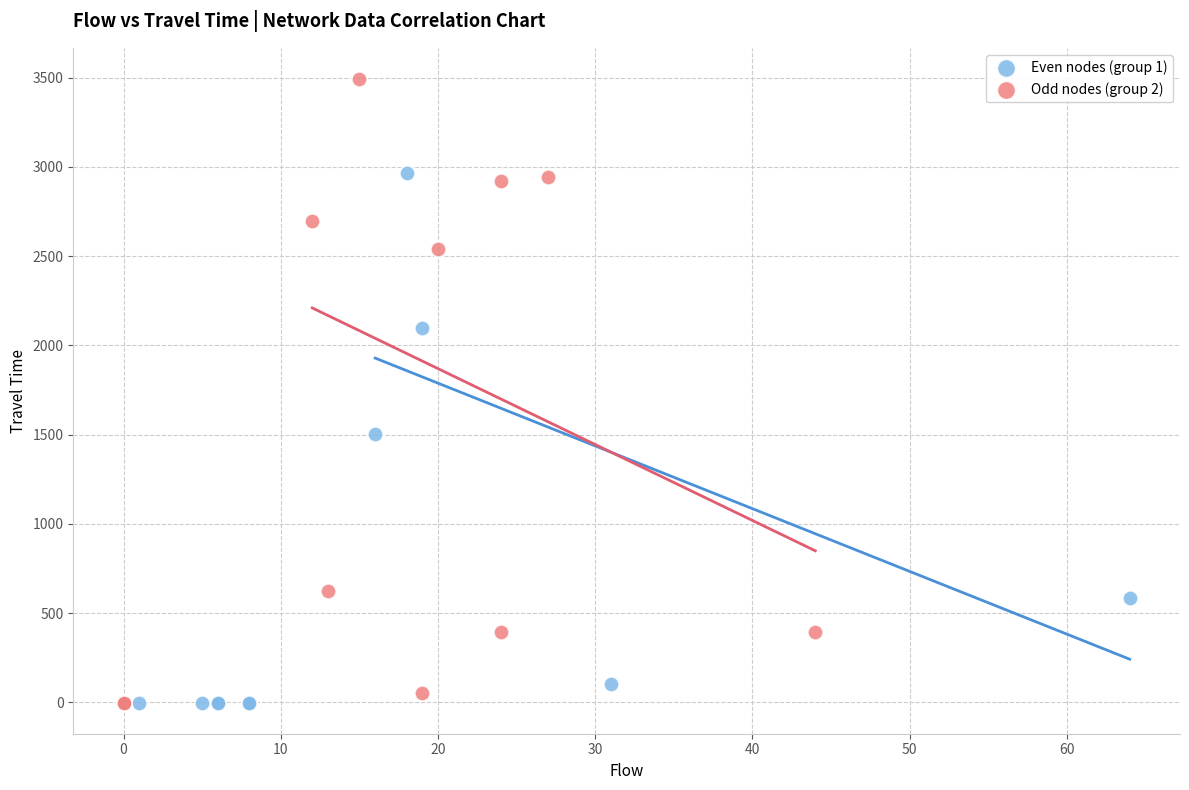

Which series has the largest Y range (max minus min)?

Odd nodes (group 2)